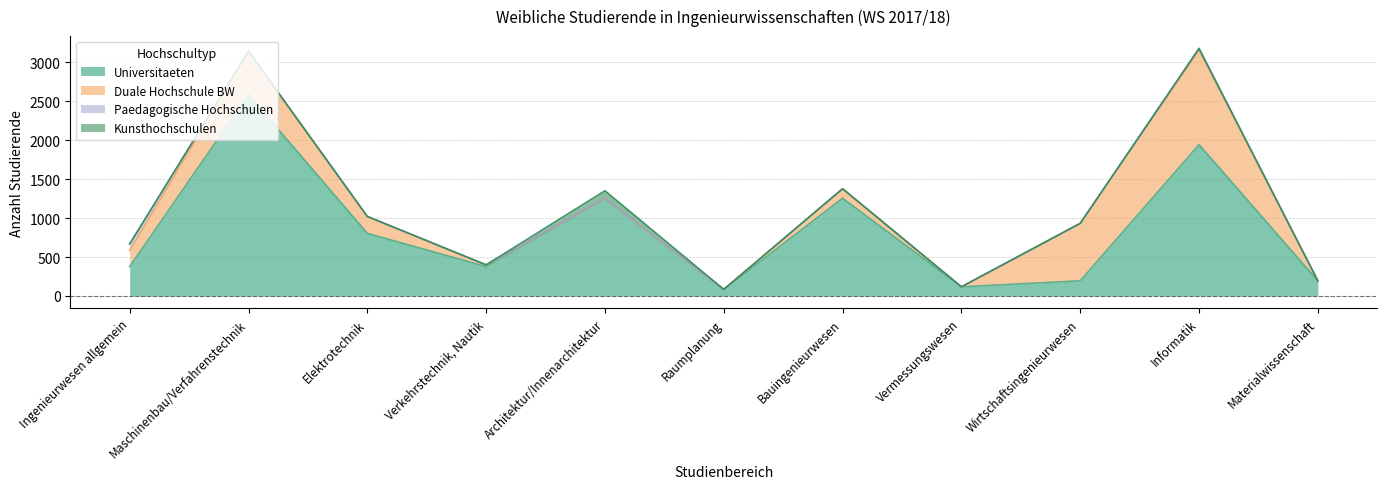

Reading left to right, what are all the values shown in this chart?

Universitaeten: 376	2586	804	377	1253	84	1255	117	194	1943	194
Duale Hochschule BW: 206	557	216	20	0	0	122	0	738	1214	0
Paedagogische Hochschulen: 85	0	1	2	0	0	0	0	0	22	0
Kunsthochschulen: 0	0	0	0	98	0	0	0	0	0	0